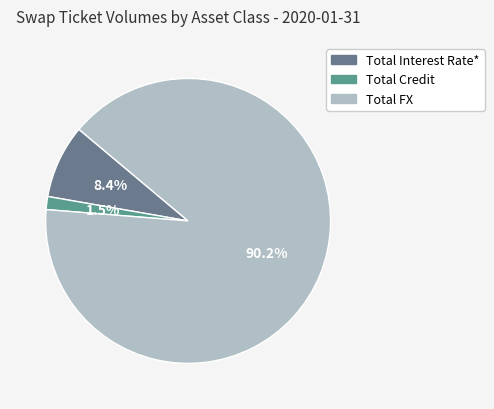

Is it true that Total FX is 99% of the pie?

False